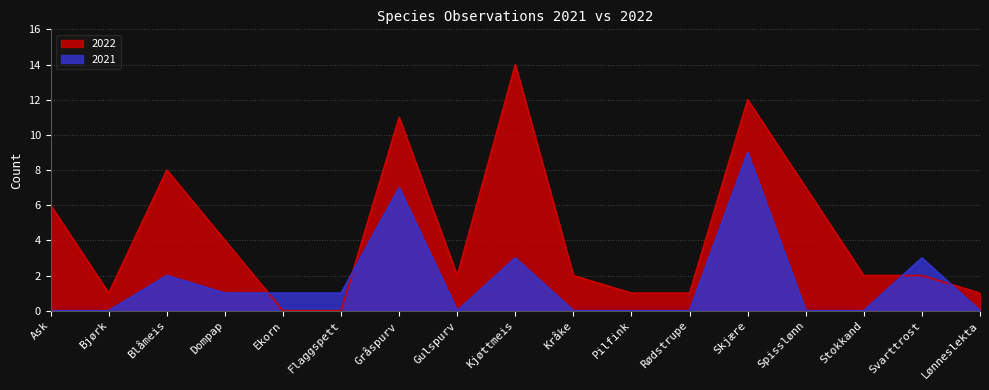

Where is the first local maximum for 2022?

Blåmeis